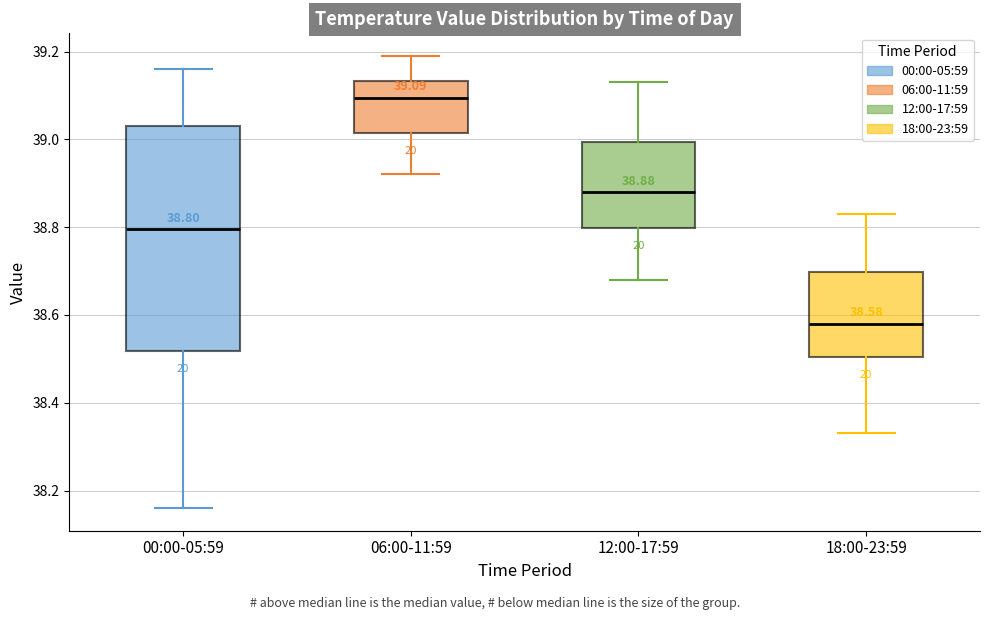

Which box has the lowest median line?

18:00-23:59